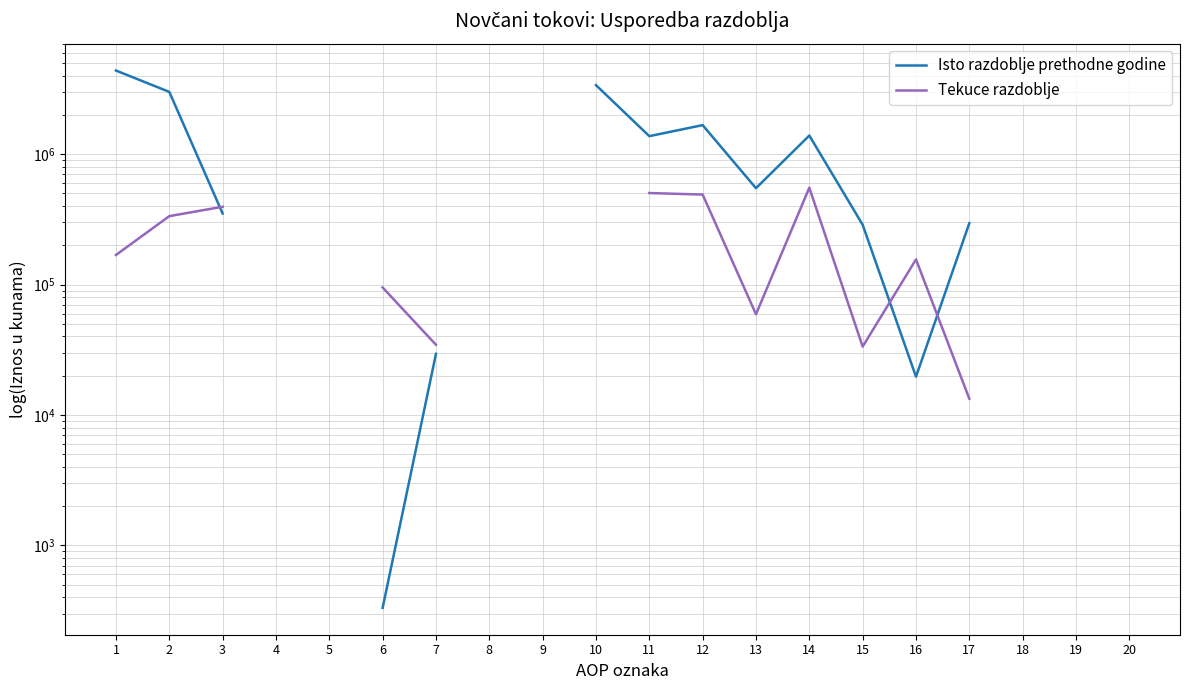

In Isto razdoblje prethodne godine, how many points are higher than both neighbors (excluding endpoints)?

2